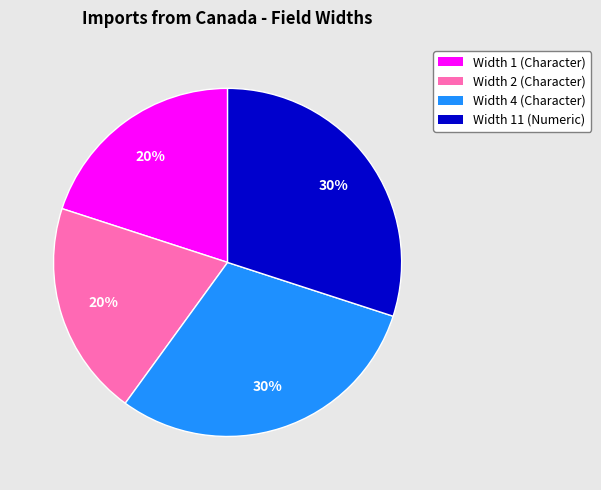

To the nearest percent, what is the difference between the largest and smallest slice percentages?

10%